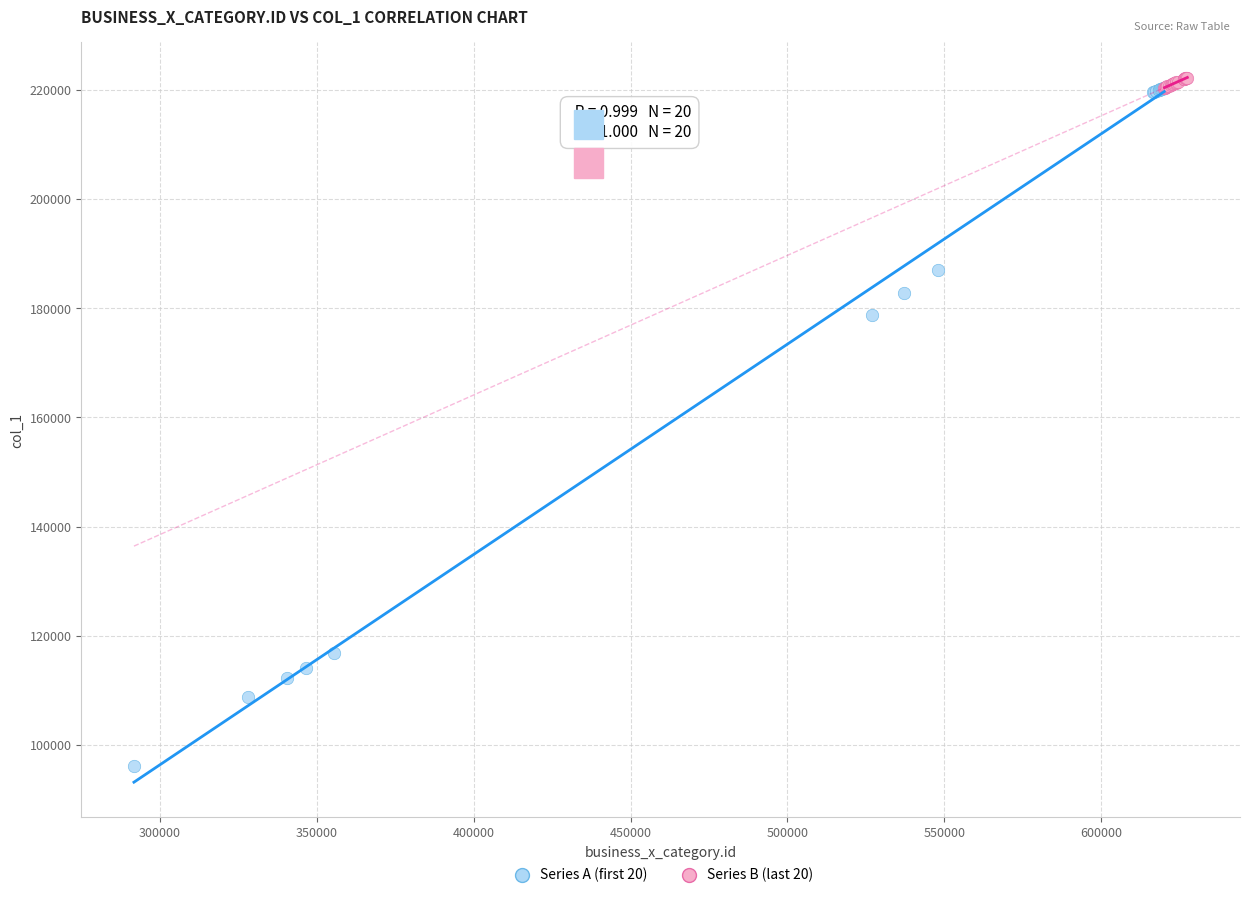

Which series reaches the maximum Y coordinate?

Series B (last 20)